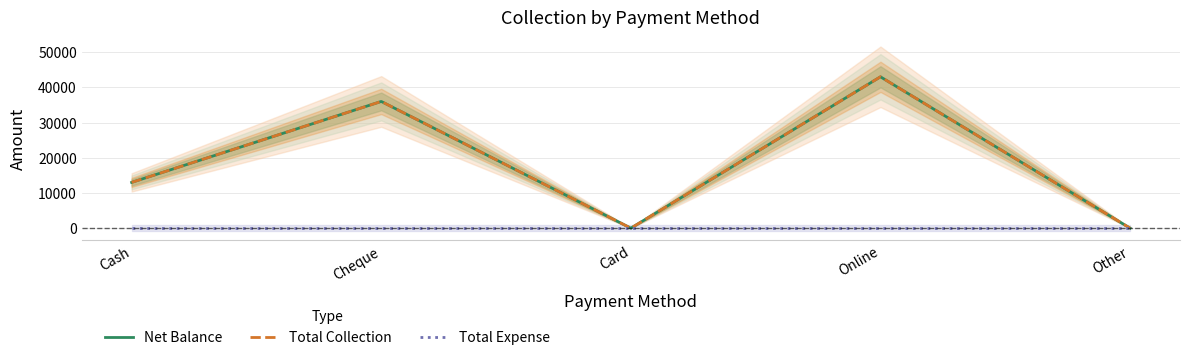

What is the total value across all series at Online?

86000